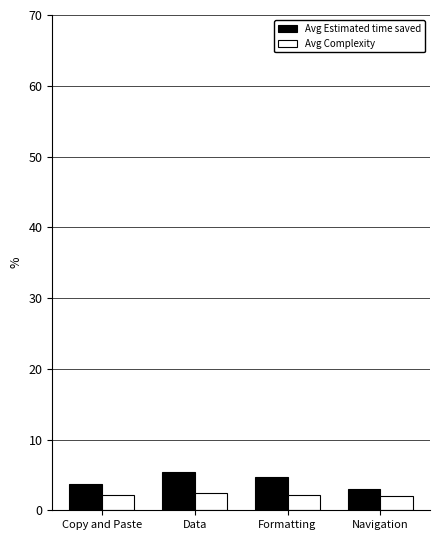

What is the difference between the Avg Complexity values at Copy and Paste and Navigation?

0.1